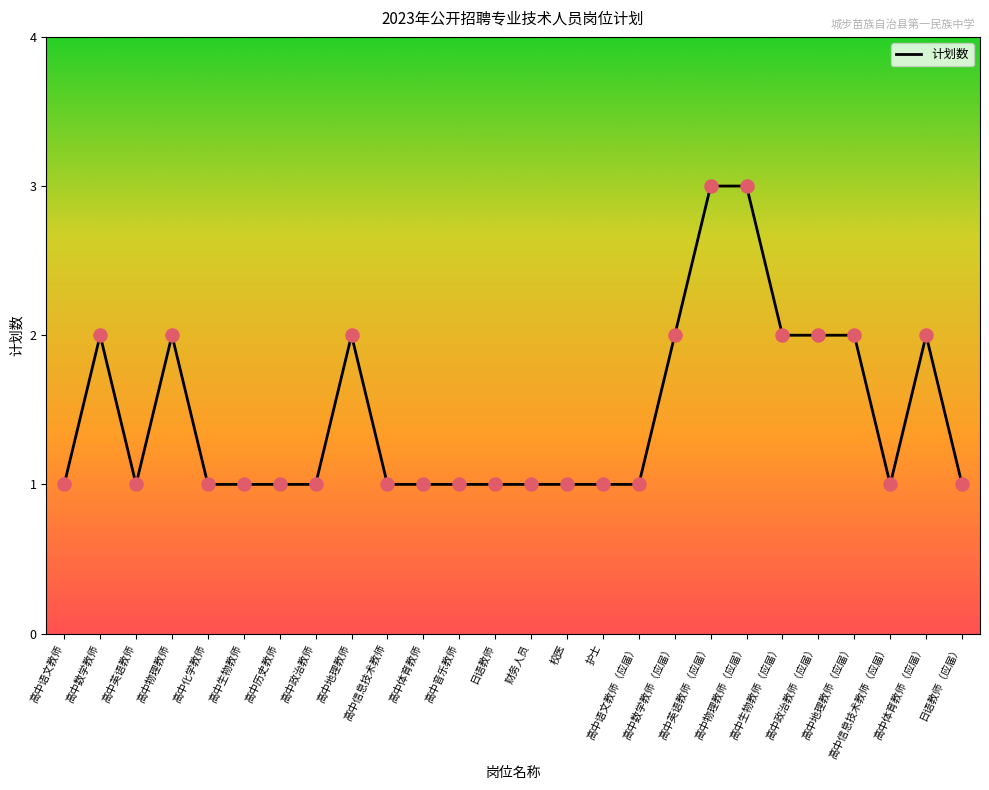

What is the change in value from 高中政治教师 to 高中物理教师（应届）?

+2